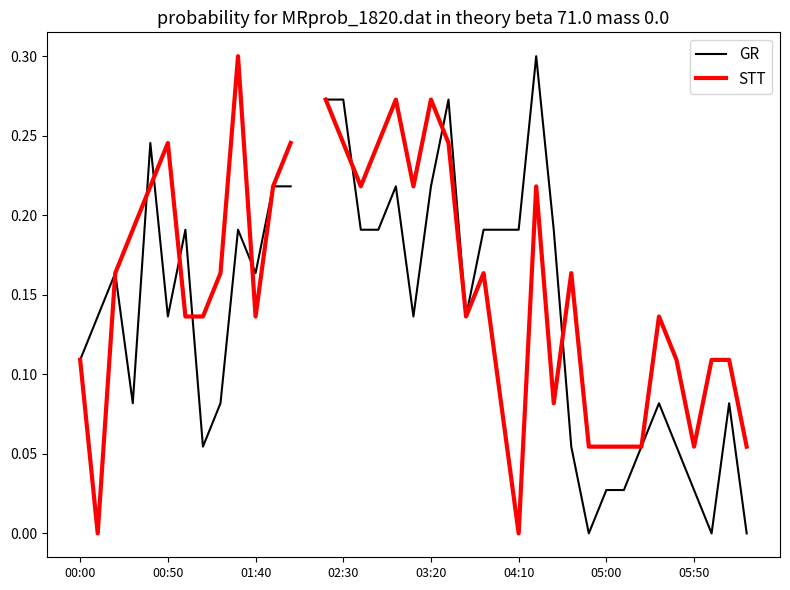

How many intersections are there between STT and GR?

10